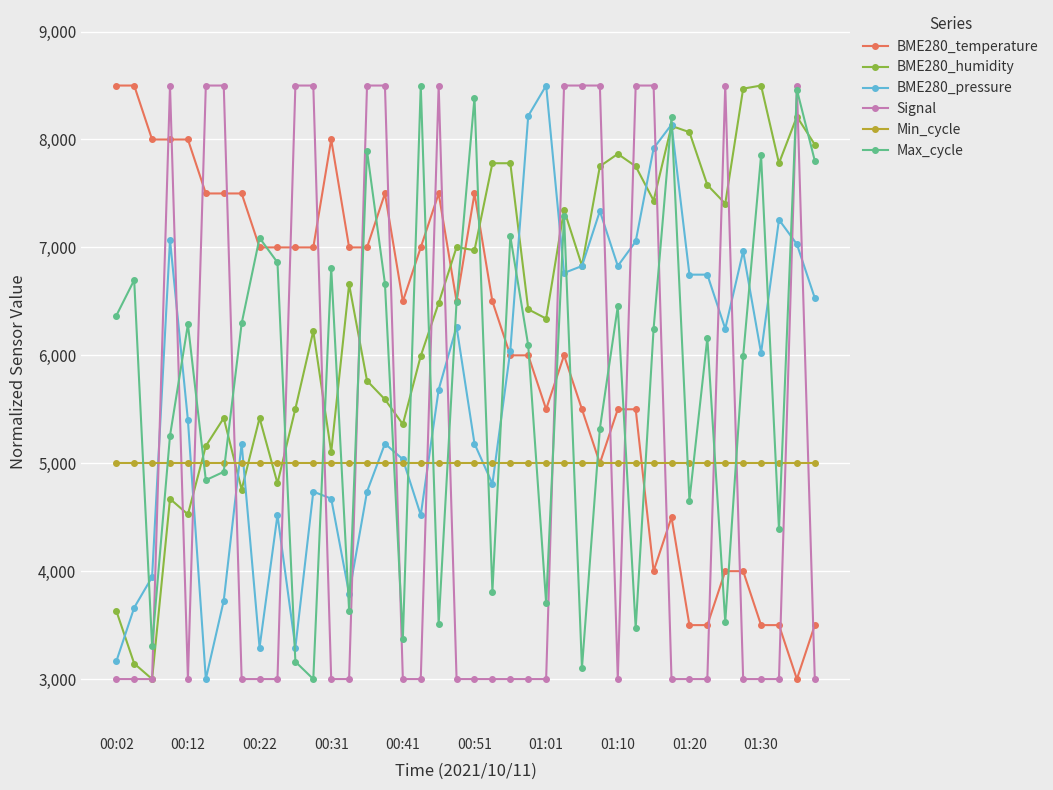

Does the chart display data point markers on the line(s)?

Yes